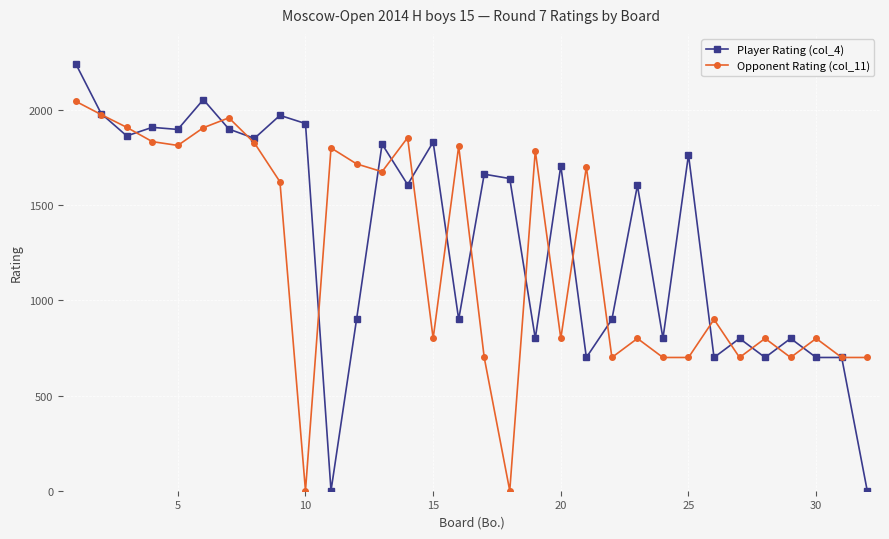

What is the difference between the maximum and minimum values in the Opponent Rating (col_11) series?

2046